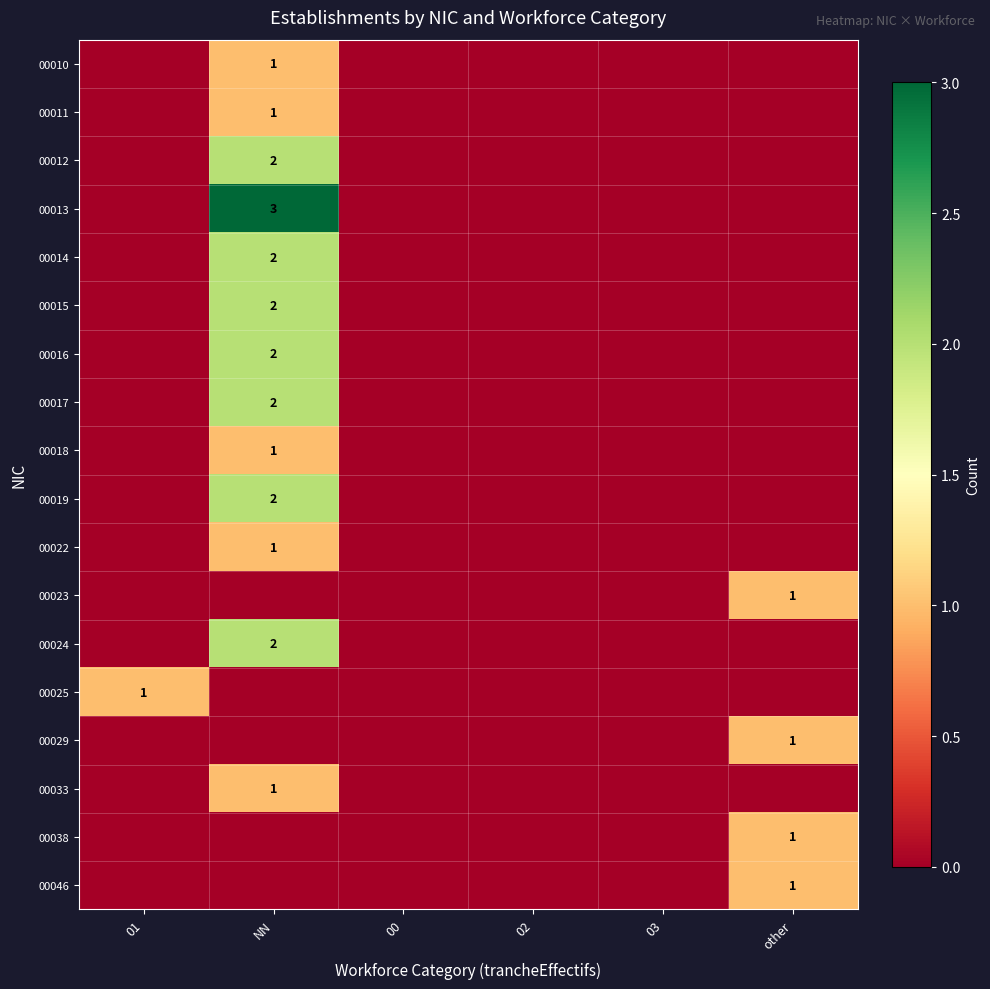

The 00014 series shows 2 at NN. True or false?

True